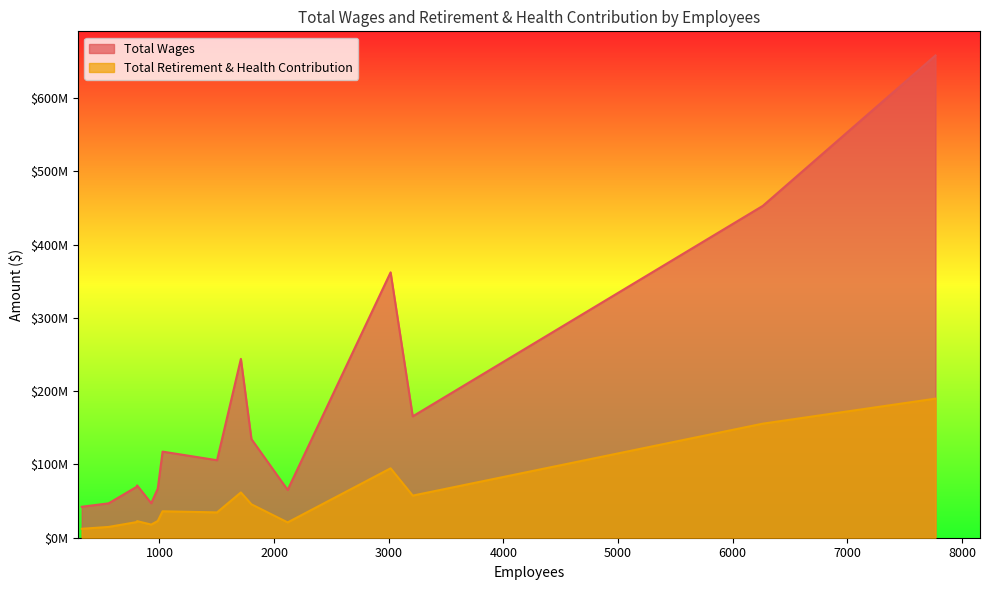

What are all the series names shown in the legend?

Total Wages, Total Retirement & Health Contribution